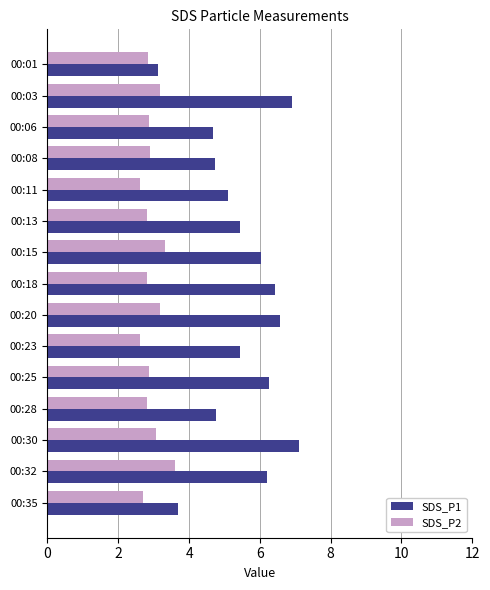

True or false: SDS_P2 has a value of 0.6 at 00:25.

False